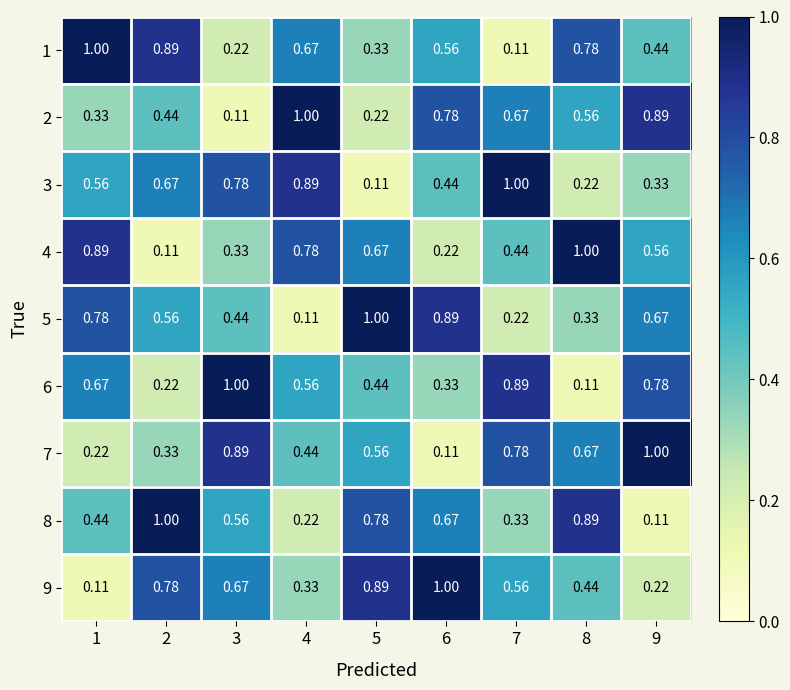

How many series are shown in this chart?

9